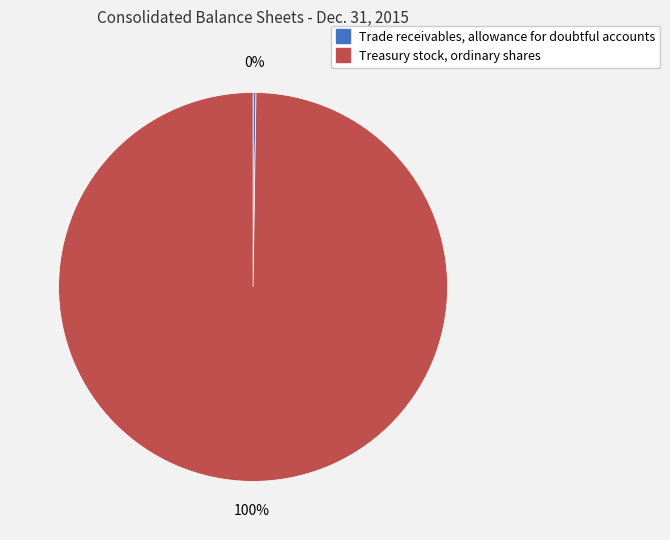

What is the largest slice in the pie chart?

Treasury stock, ordinary shares